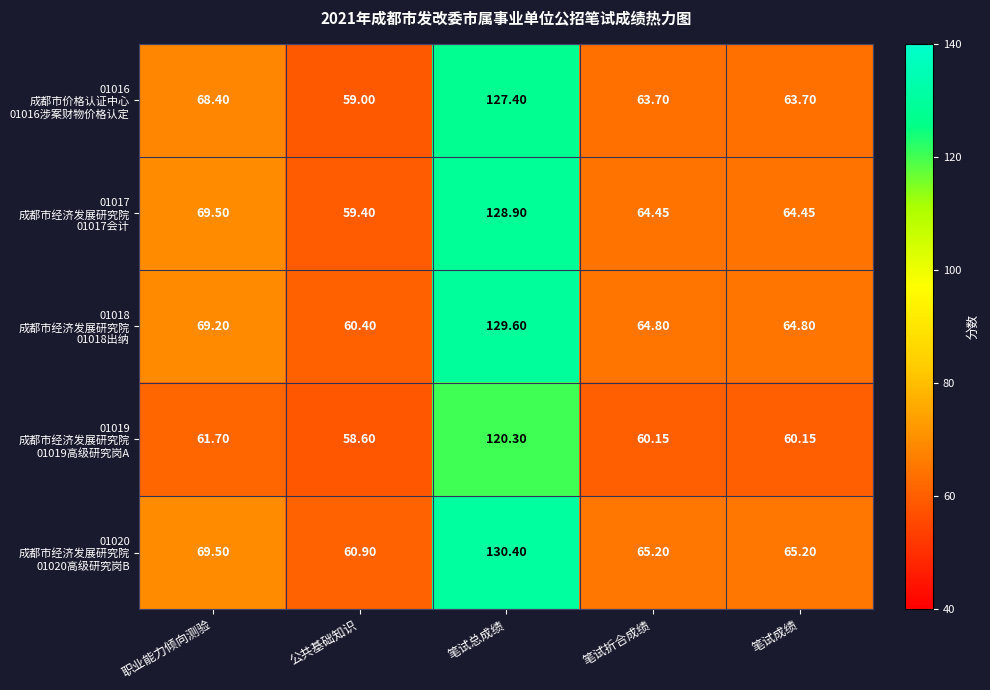

At which category is the sum across all series the highest?

笔试总成绩